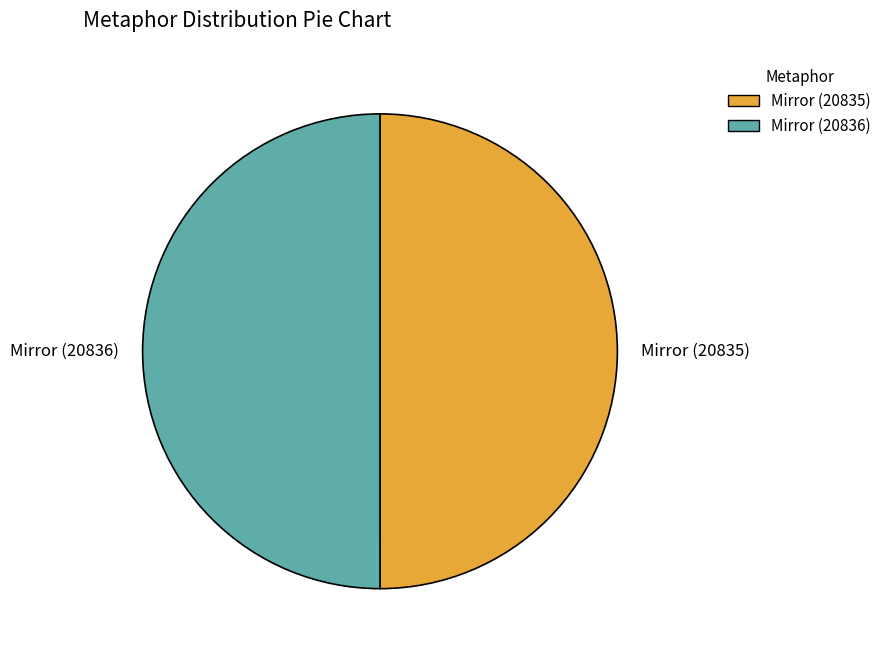

Approximately how many times larger is the value at Mirror (20835) compared to Mirror (20836)?

1.0